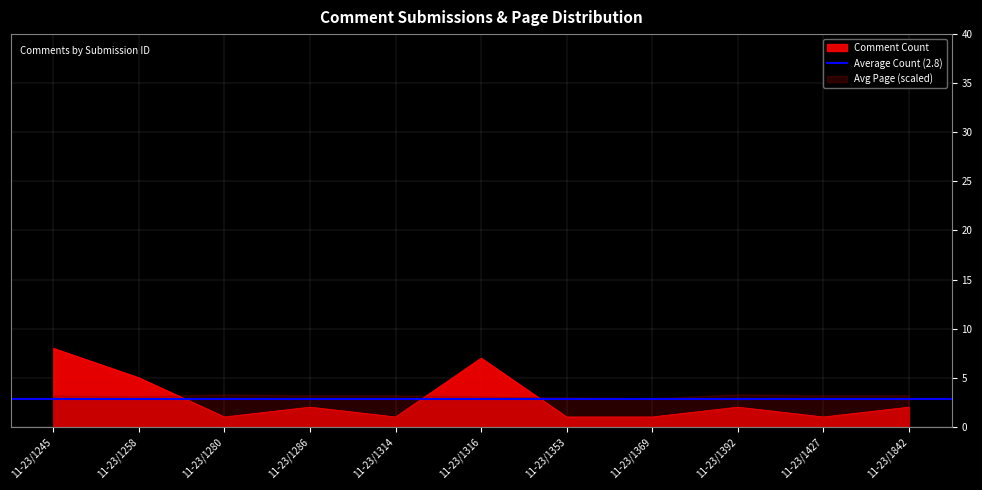

What is the change in value from 11-23/1245 to 11-23/1258?

-3